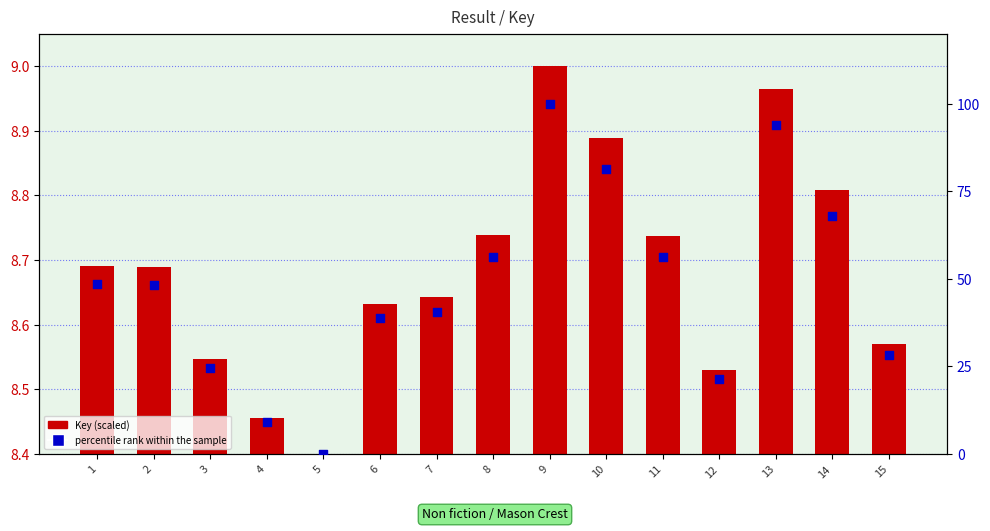

Is the value of percentile rank within the sample at 7 greater than the value of Key (scaled) at 1?

Yes